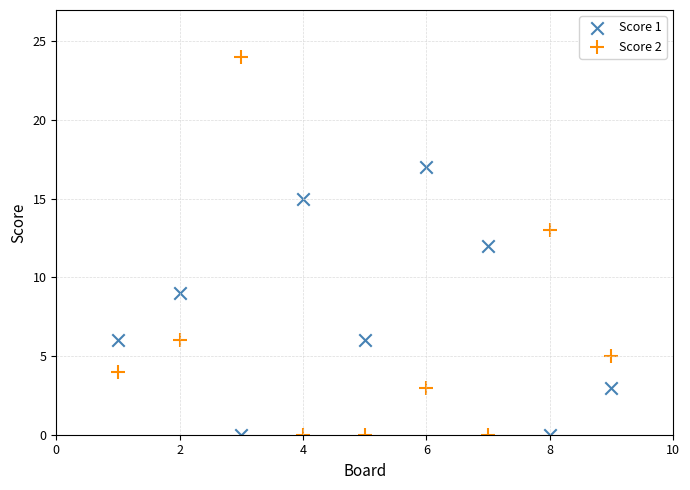

What are all the series names shown in the legend?

Score 1, Score 2